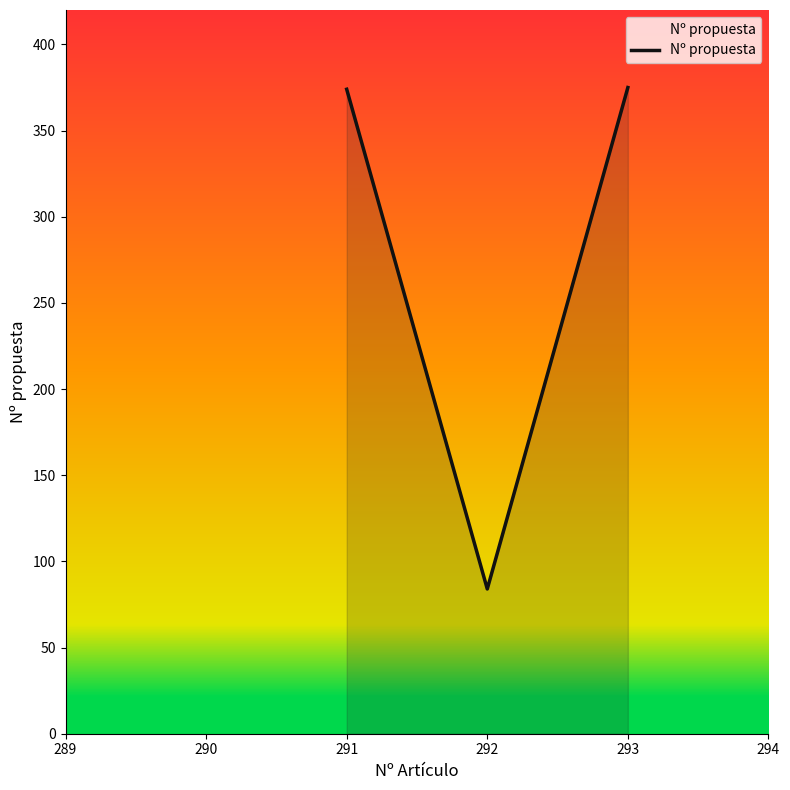

Does the chart display data point markers on the line(s)?

No